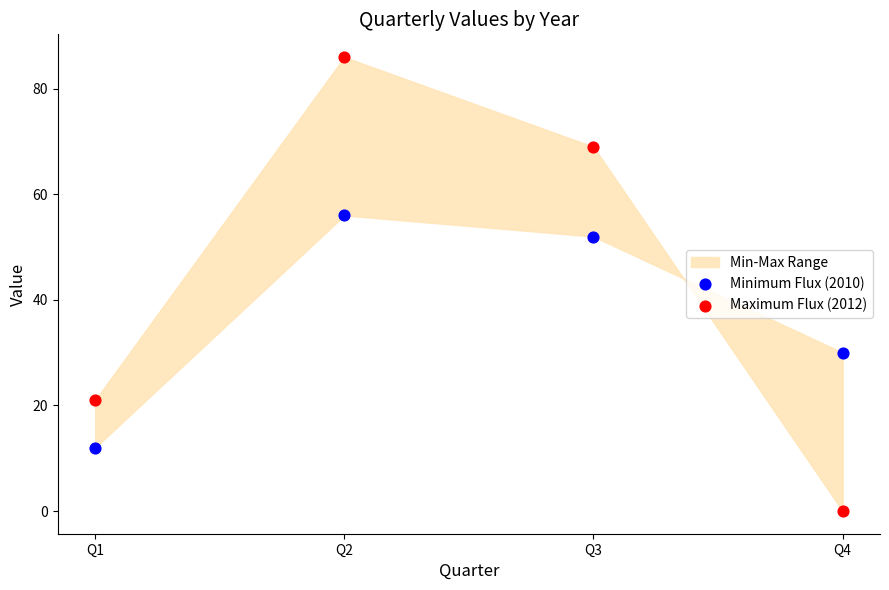

Which series contains the highest Y value?

Maximum Flux (2012)